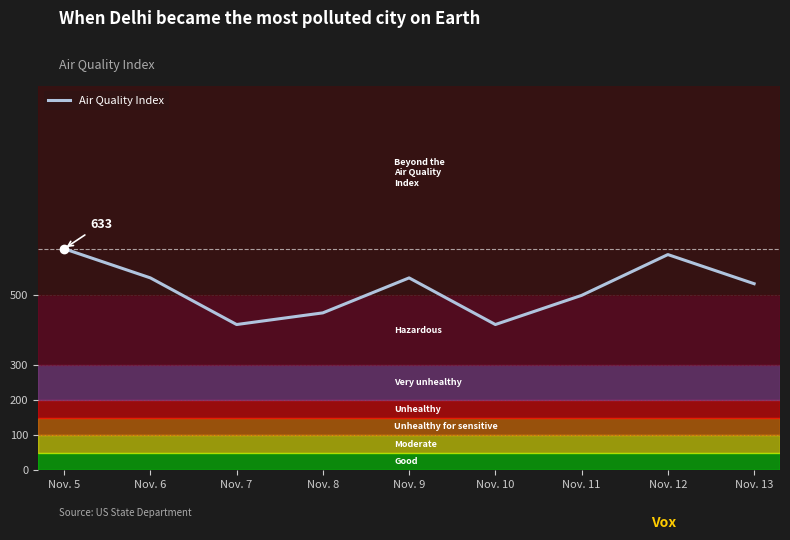

Where does the data first go above 533?

Nov. 5